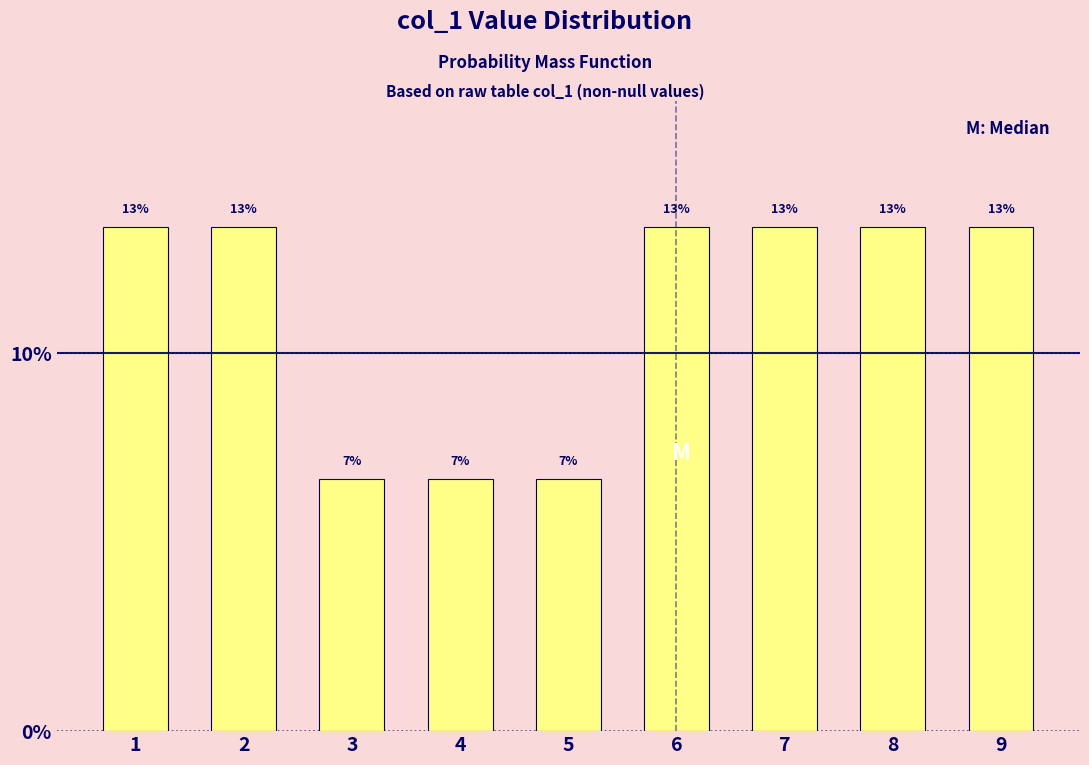

Are the bars horizontal?

No